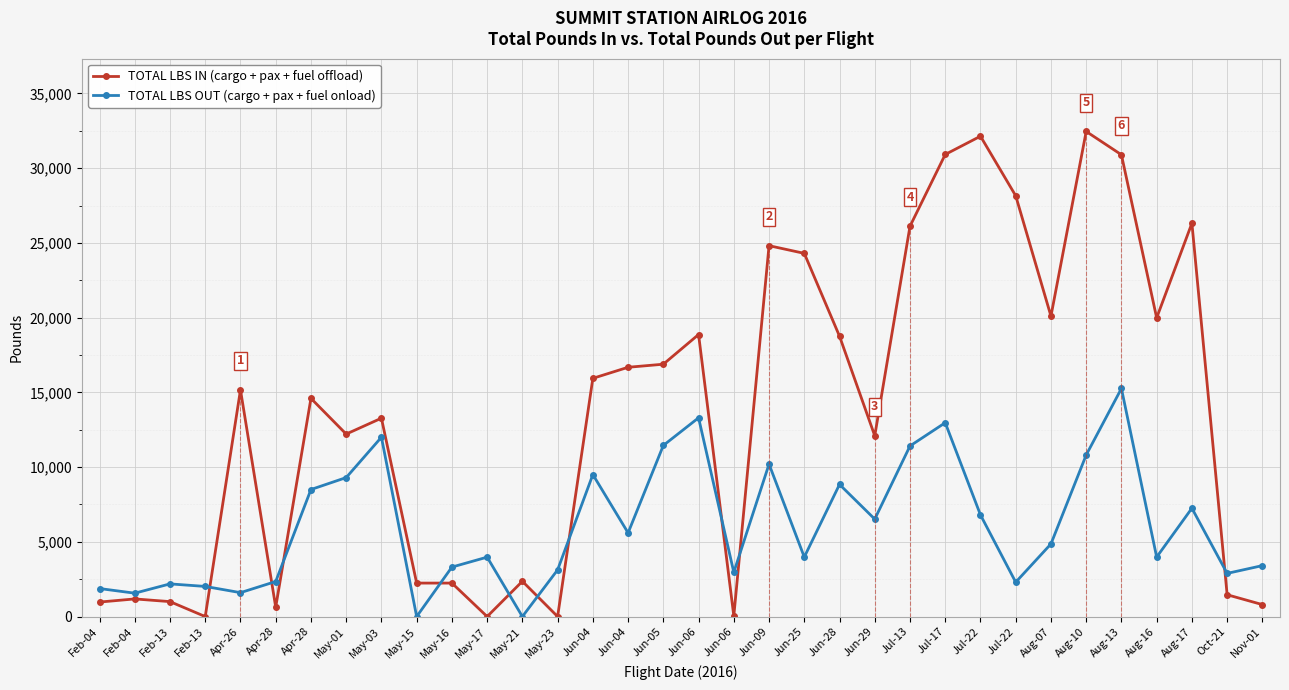

Is it true that TOTAL LBS IN (cargo + pax + fuel offload) equals 12210.0 at May-01?

True